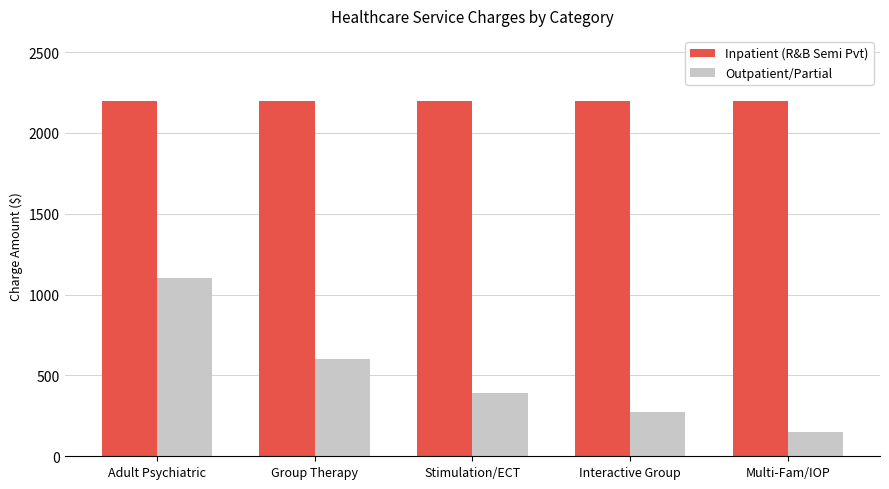

Are the bars grouped side by side (vs. stacked)?

Yes